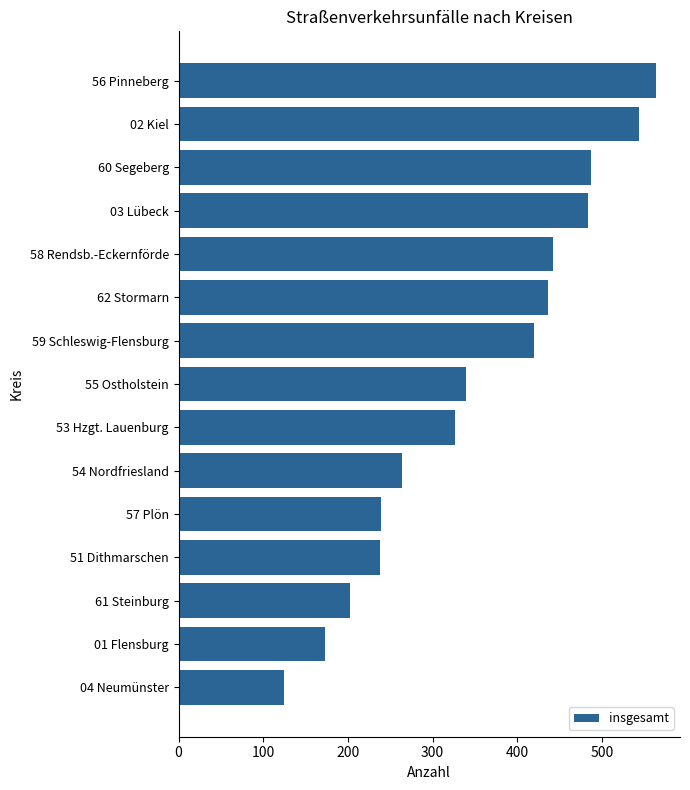

How many data points are less than 340?

7